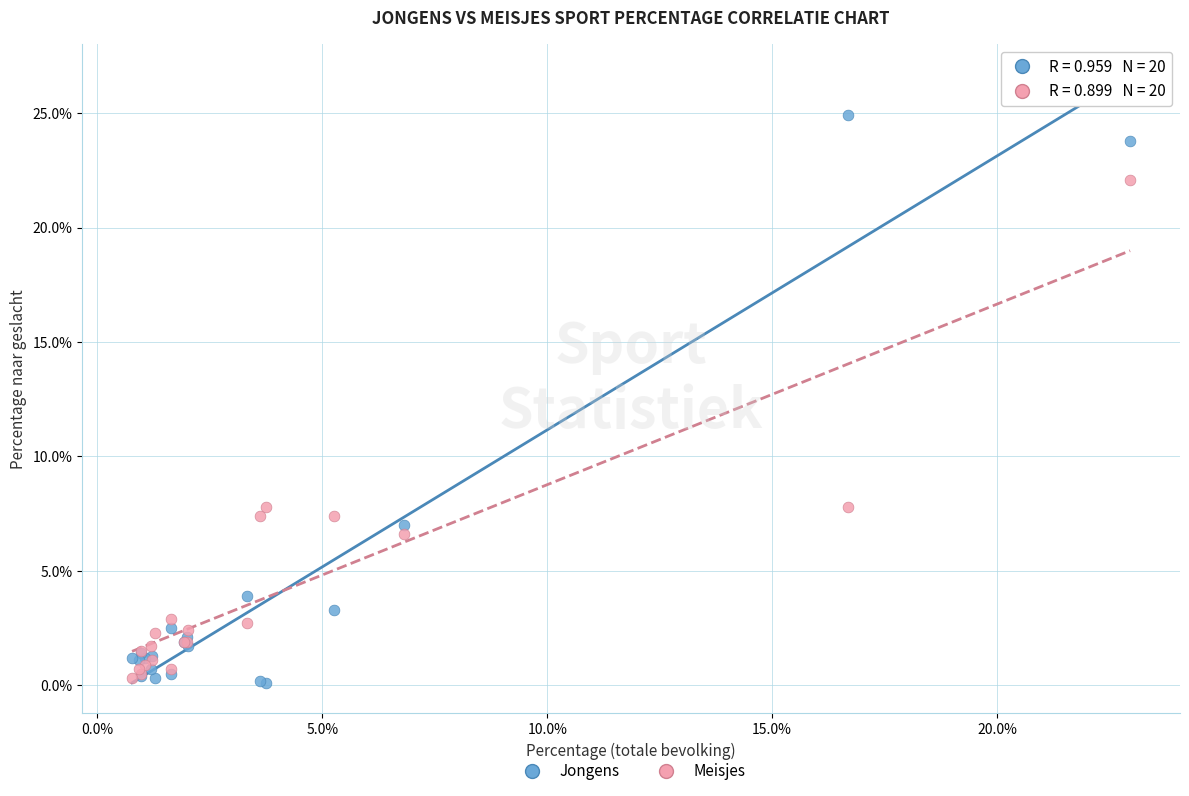

What are all the series names shown in the legend?

Jongens, Meisjes